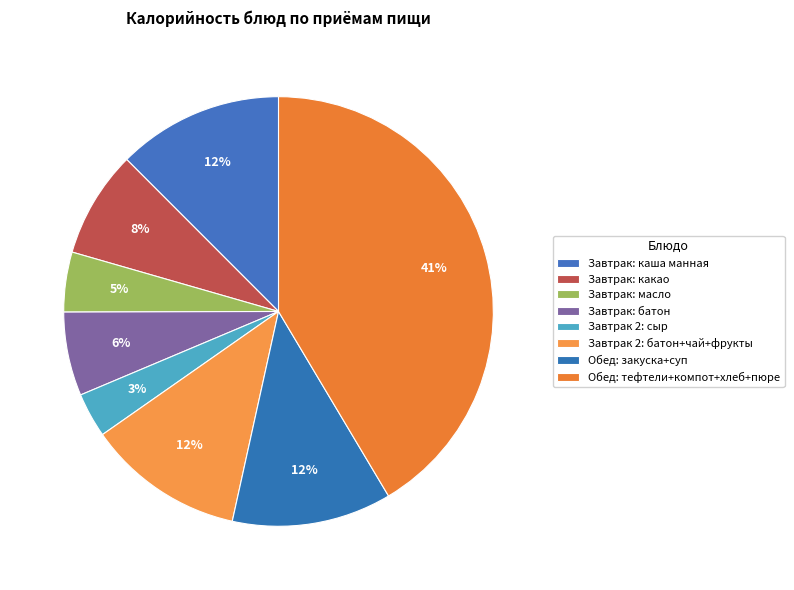

Which category has the smallest portion of the pie?

Завтрак 2: сыр